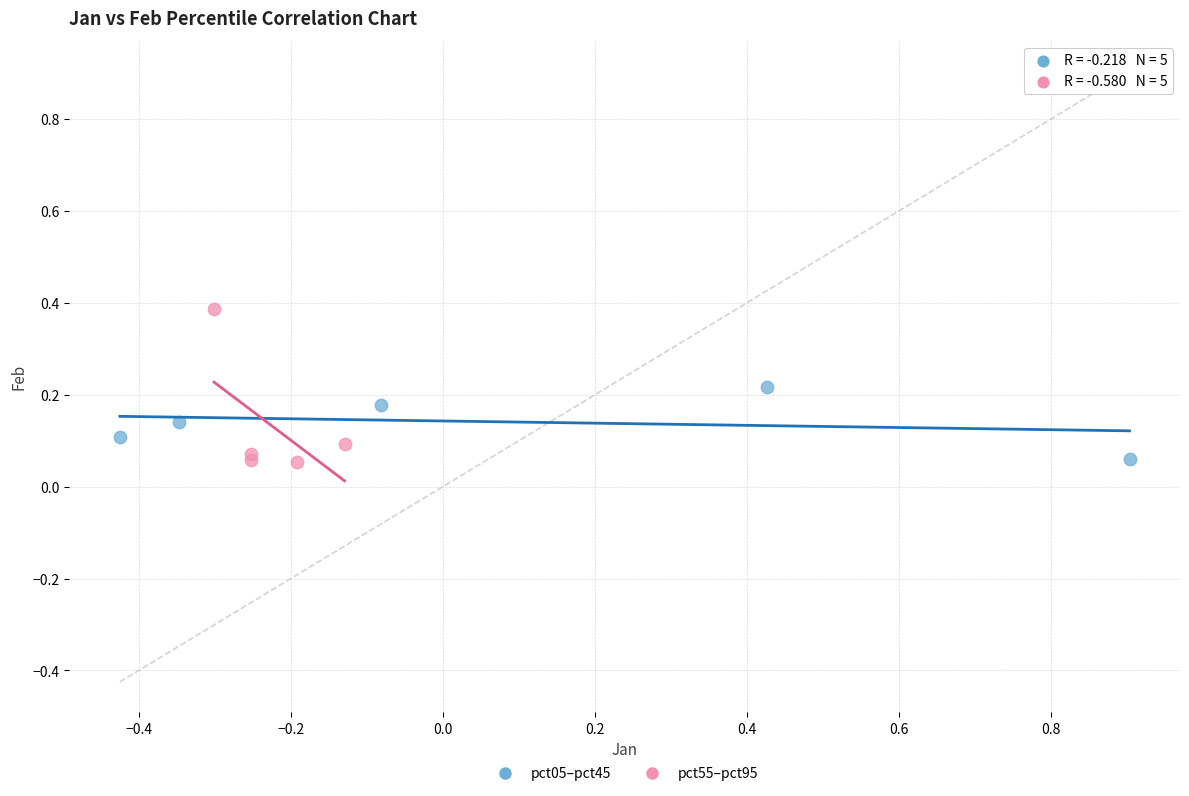

What are all the series names shown in the legend?

pct05–pct45, pct55–pct95